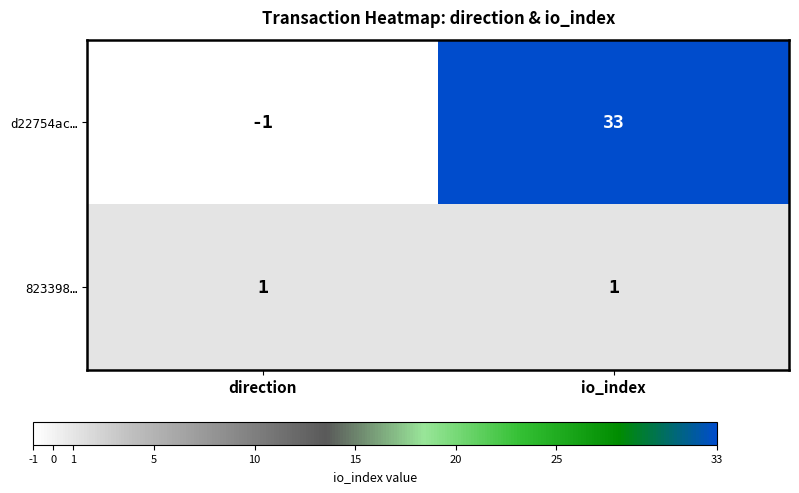

Rank the series by their maximum value, from highest to lowest.

d22754ac…, 823398…